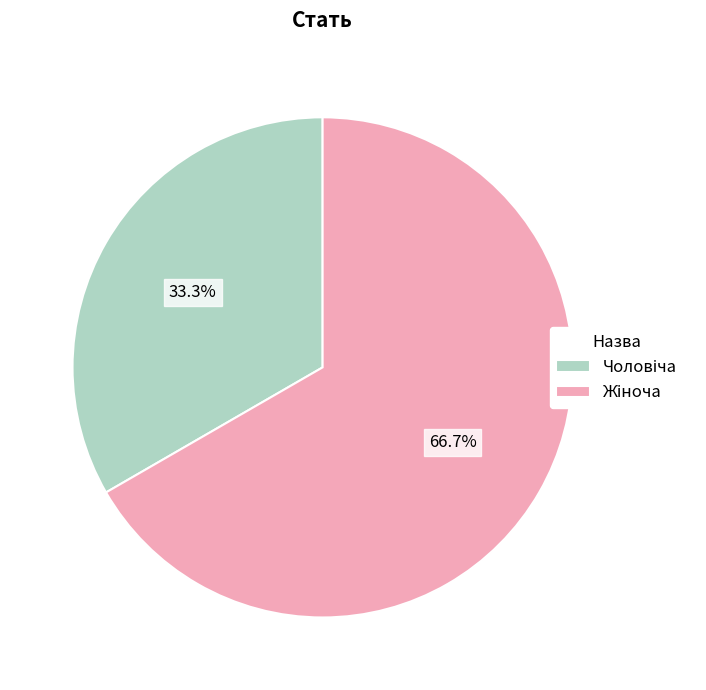

Is there any slice that represents more than half of the pie?

Yes